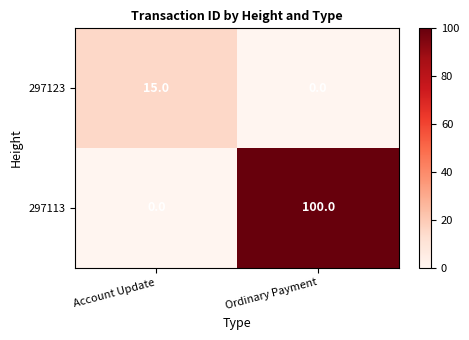

Between Account Update and Ordinary Payment, which series saw the biggest shift?

297113